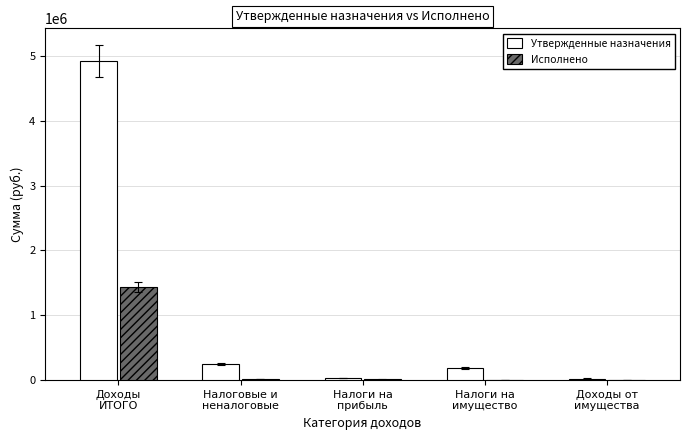

What is the sum of the Утвержденные назначения values at Налоговые и
неналоговые and Налоги на
имущество?

435080.0